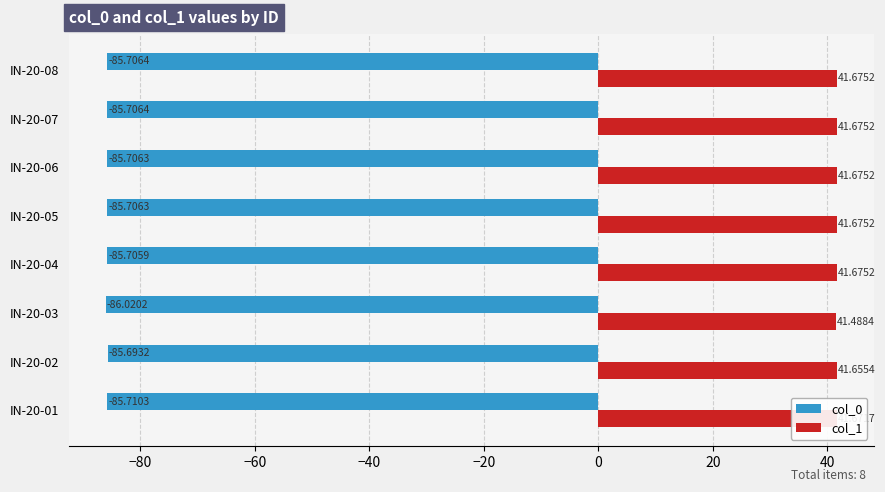

At IN-20-01, list the series in order from smallest to largest.

col_0, col_1